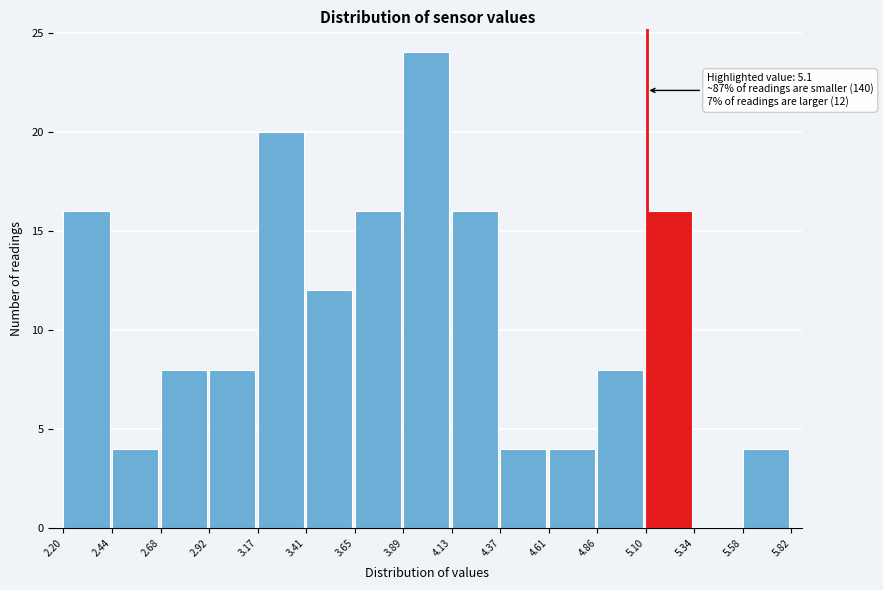

Which range on the x-axis has the tallest bar?

3.89 to 4.13